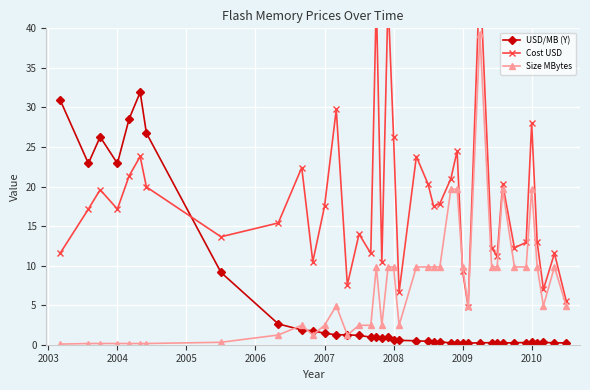

What is the highest value of the USD/MB (Y) series?

31.9